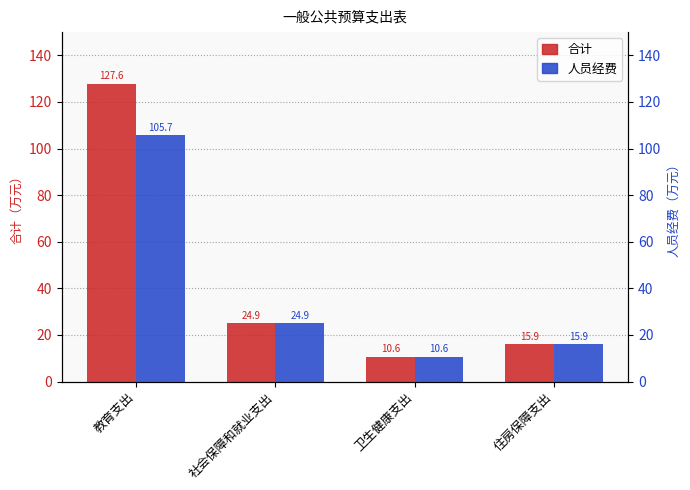

Which series has the largest total across all categories?

合计